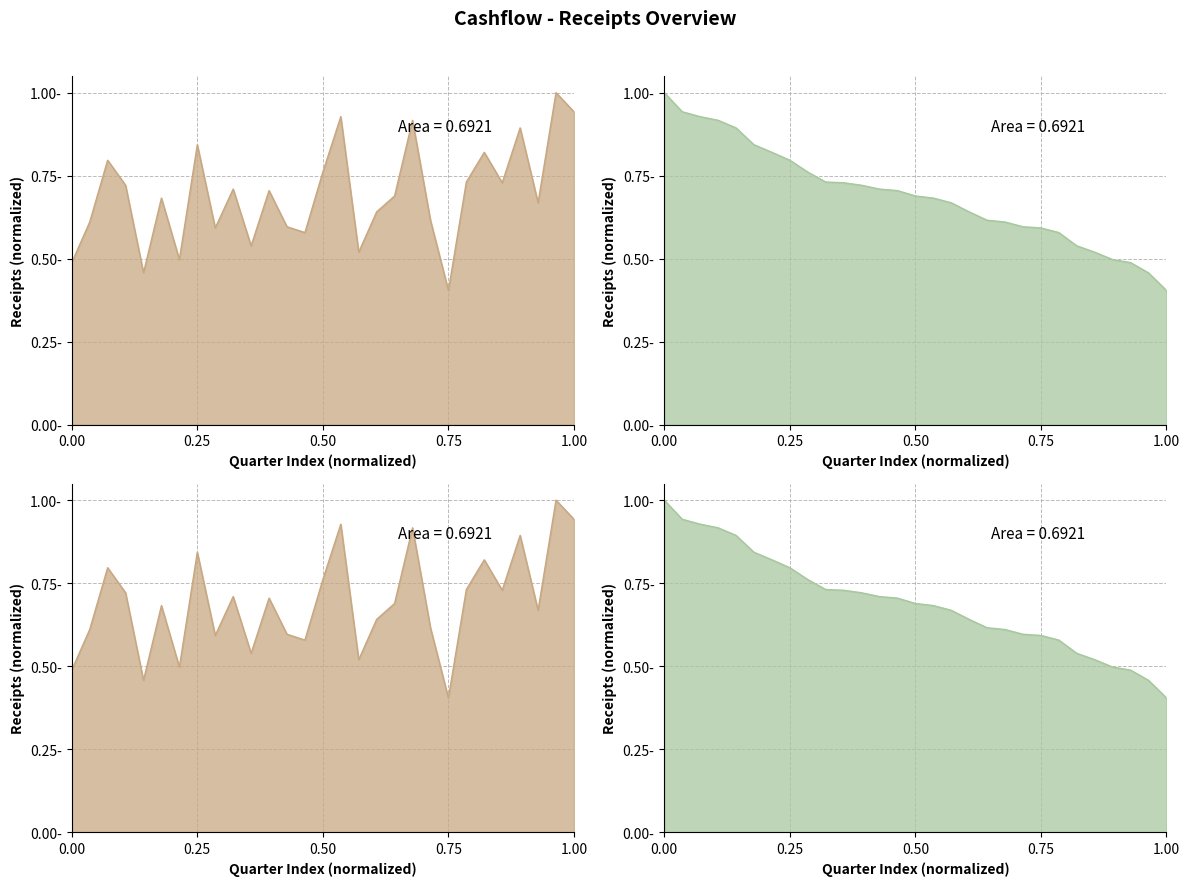

What is the difference between the second highest and minimum values?

0.5